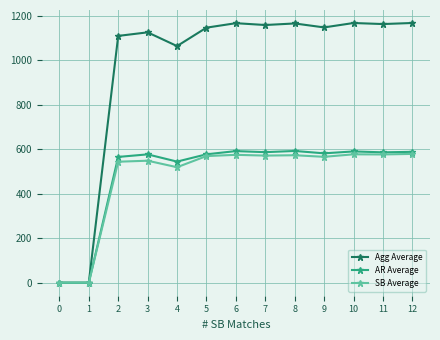

What is the difference between the second highest and second lowest values in the Agg Average series?

1166.4